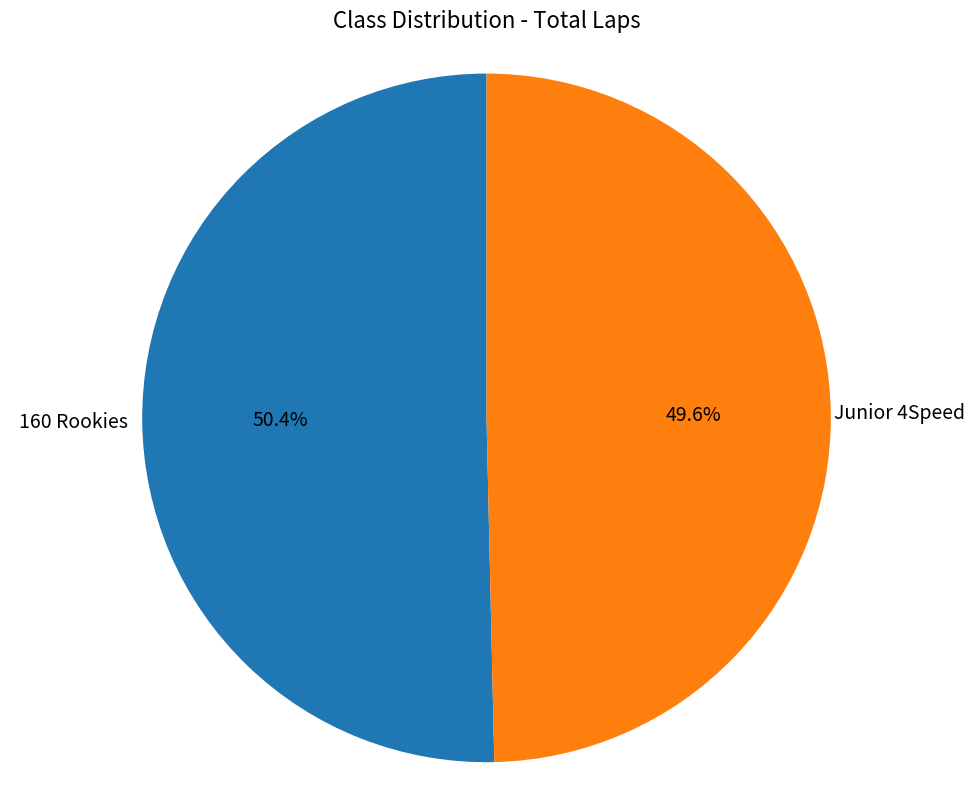

Is there any slice that represents more than half of the pie?

Yes